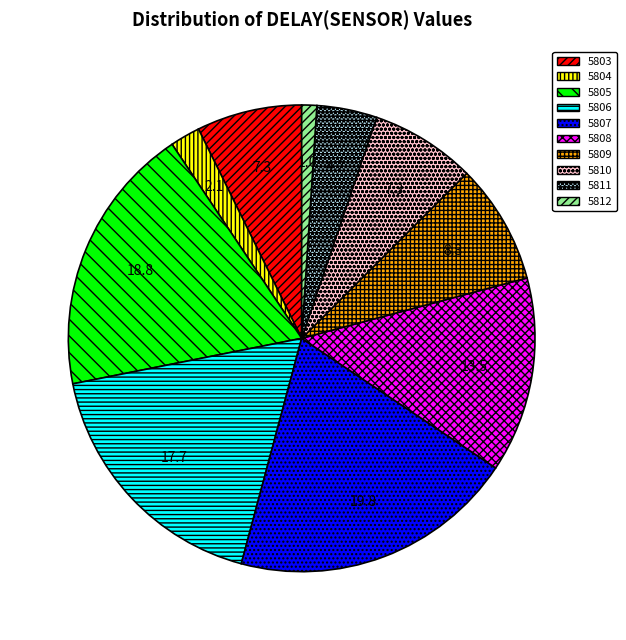

Which category has the biggest portion of the pie?

5807